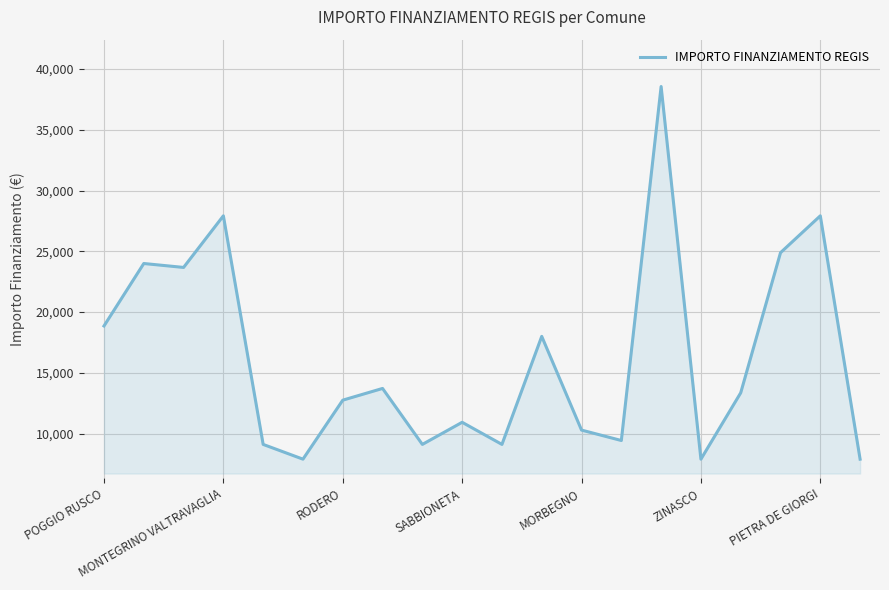

What is the smallest value displayed?

7891